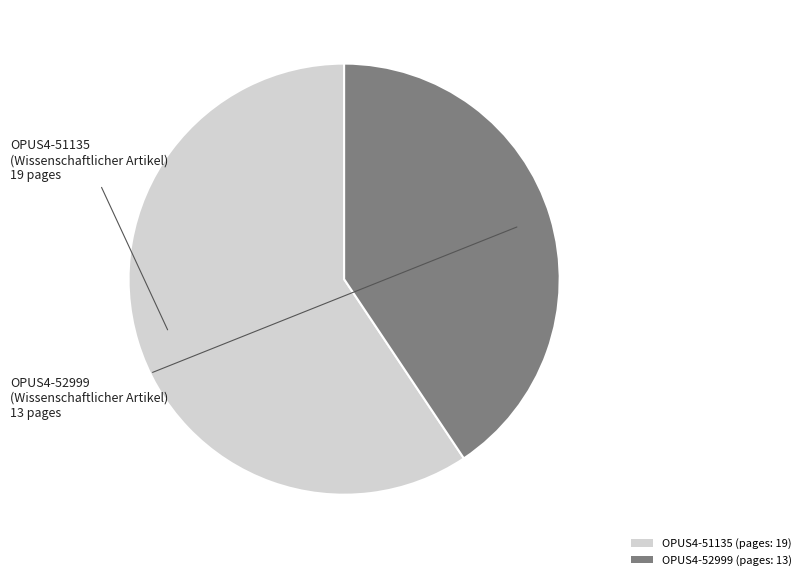

The OPUS4-52999 slice represents 41% of the pie. True or false?

True